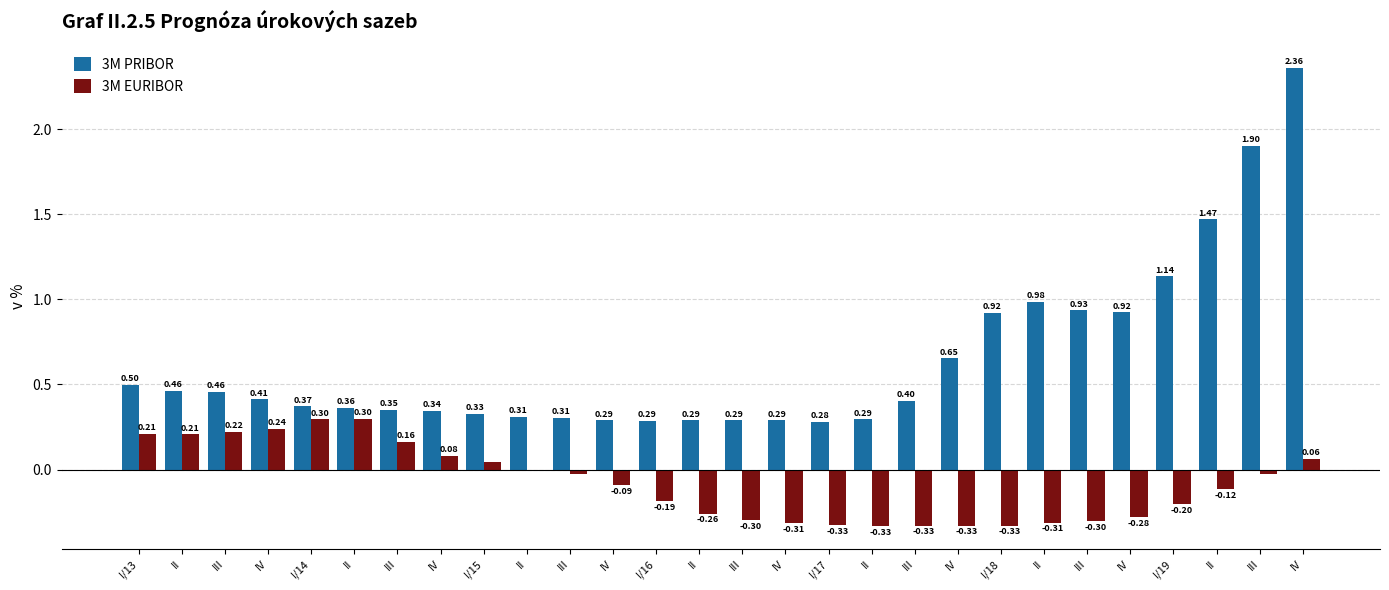

How many positive values does the 3M EURIBOR series have?

10